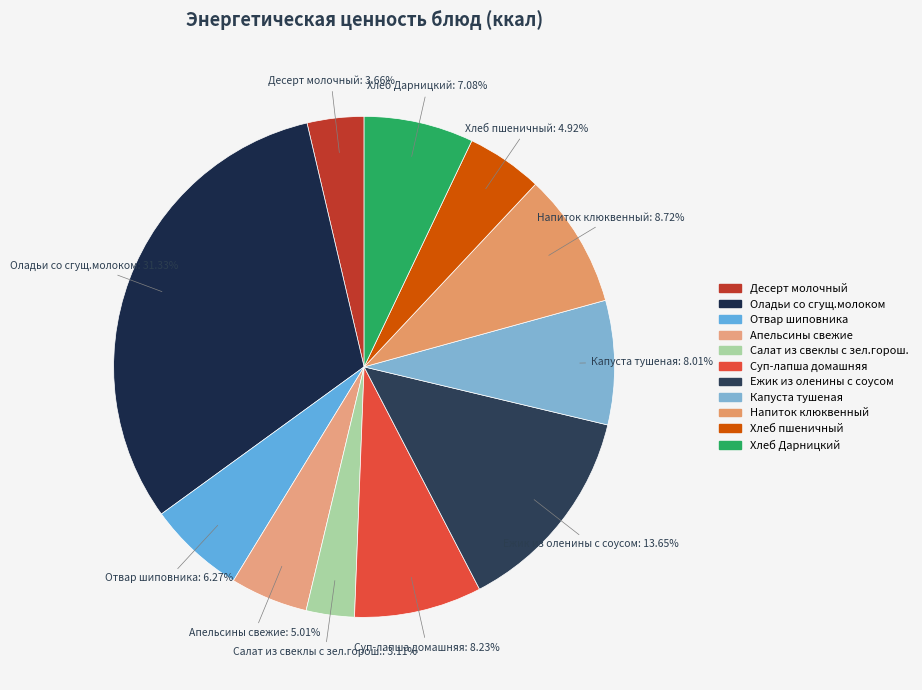

To the nearest percent, what is the difference between the Ежик из оленины с соусом and Напиток клюквенный slice percentages?

5%